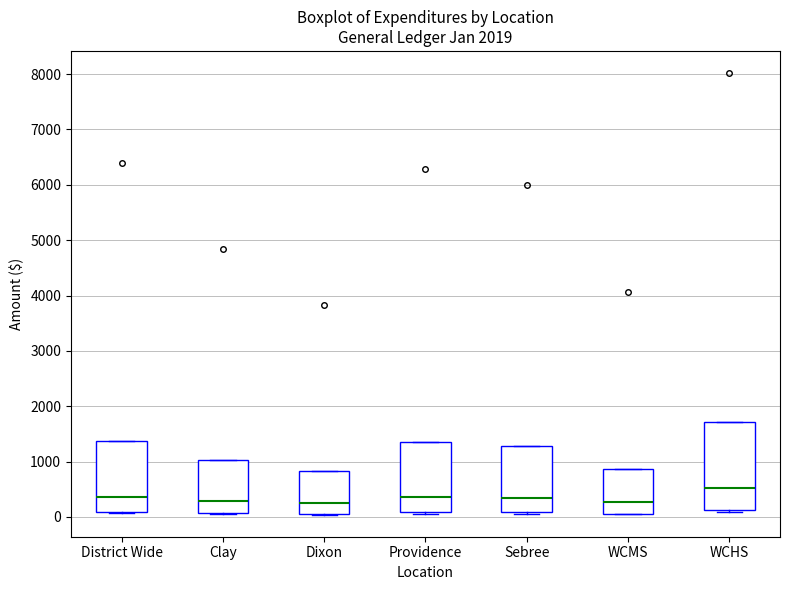

Reading left to right, transcribe this box plot: for each box, give where its median line is, the range the box spans, and where its two whiskers end, as read against the y-axis. The values are not printed on the chart, so give them approximately, as read against the axis.

District Wide: median 400, box 100 to 1400, whiskers 100 to 1400
Clay: median 300, box 100 to 1000, whiskers 0 to 1000
Dixon: median 200, box 100 to 800, whiskers 0 to 800
Providence: median 400, box 100 to 1300, whiskers 100 to 1300
Sebree: median 400, box 100 to 1300, whiskers 100 to 1300
WCMS: median 300, box 100 to 900, whiskers 0 to 900
WCHS: median 500, box 100 to 1700, whiskers 100 (just below the box's lower edge) to 1700